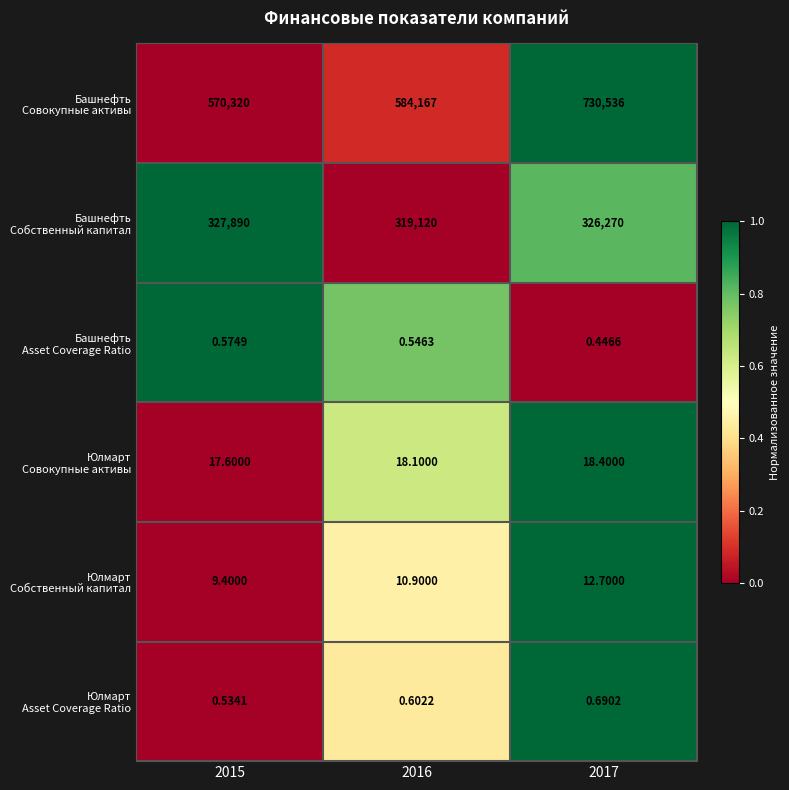

At which category is the sum across all series the highest?

2017